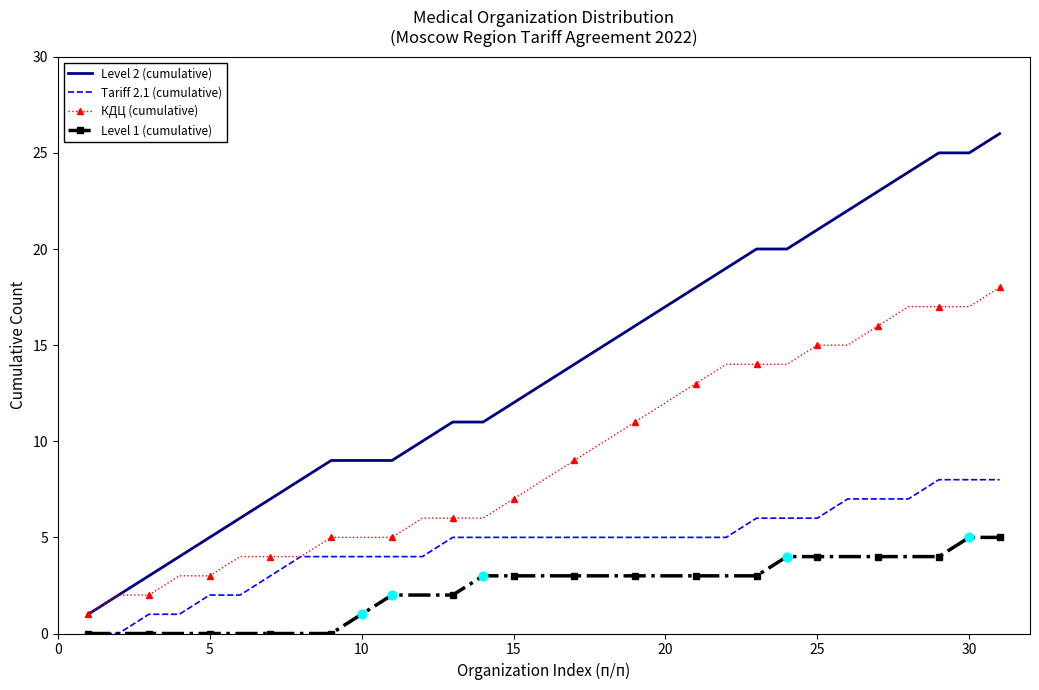

Which series has the largest total across all categories?

Level 2 (cumulative)